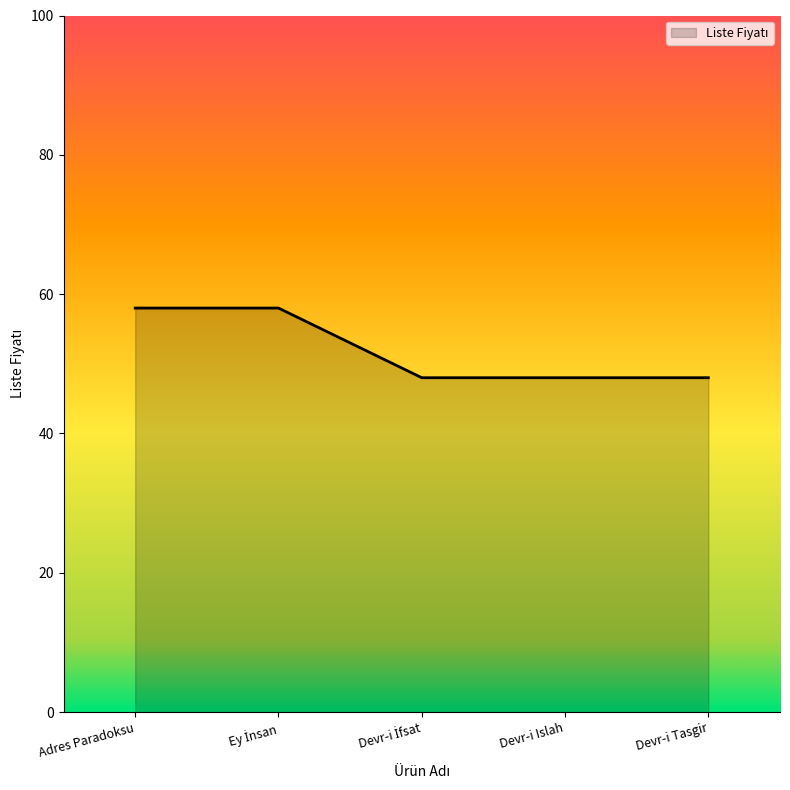

Approximately how many times larger is the value at Adres Paradoksu compared to Devr-i Tasgir?

1.2